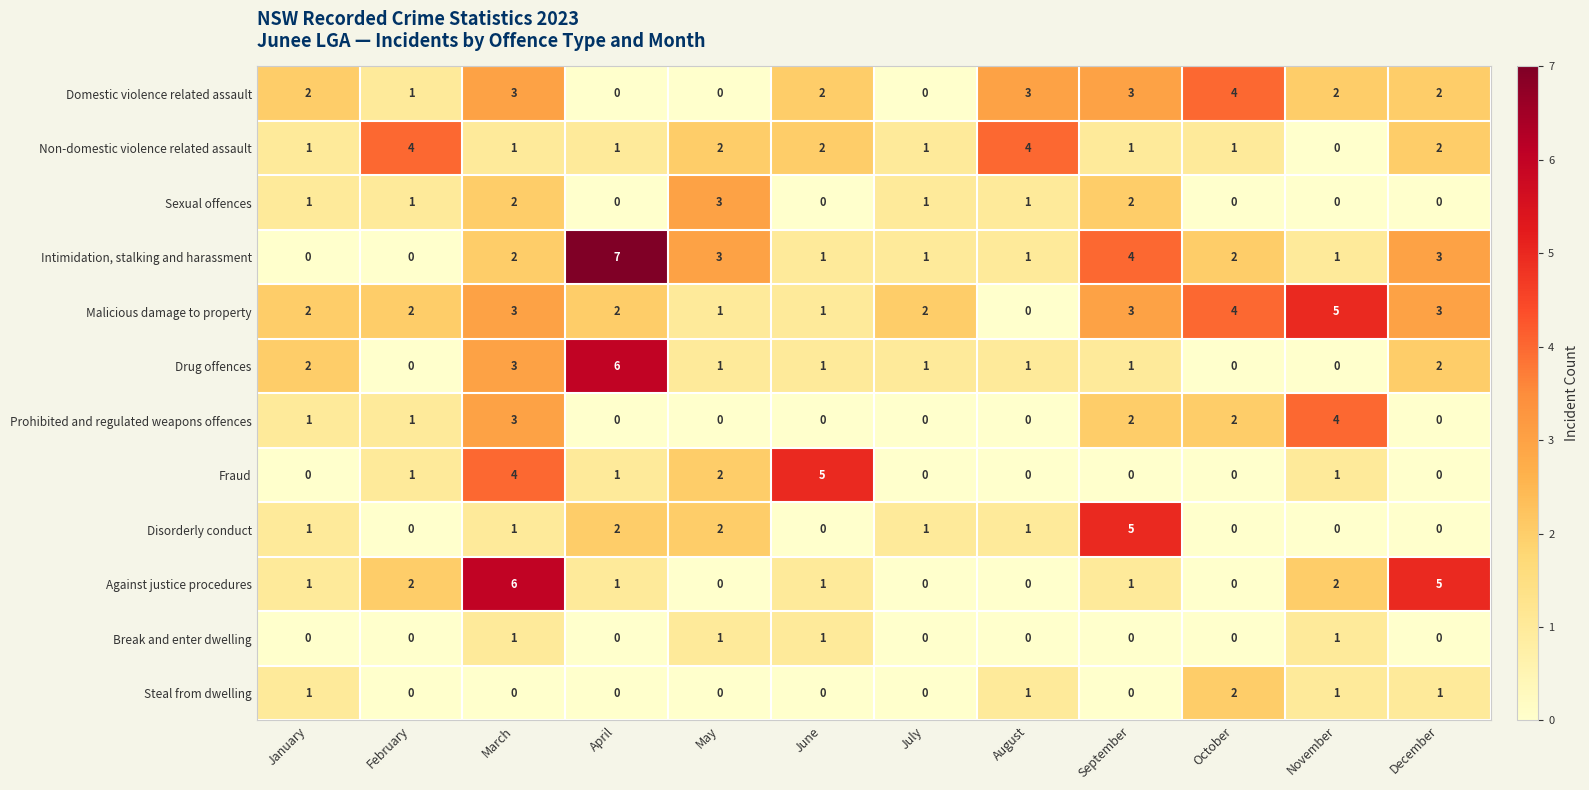

What is the highest value of the Domestic violence related assault series?

4